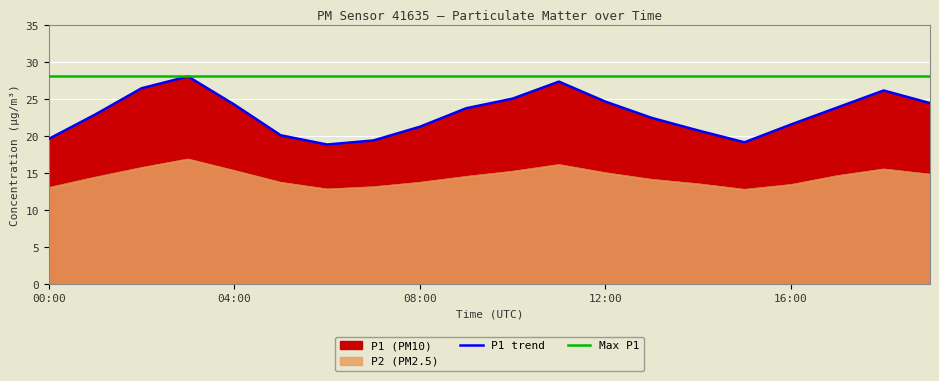

What is the sum of the Max P1 values at 12 and 9?

56.2